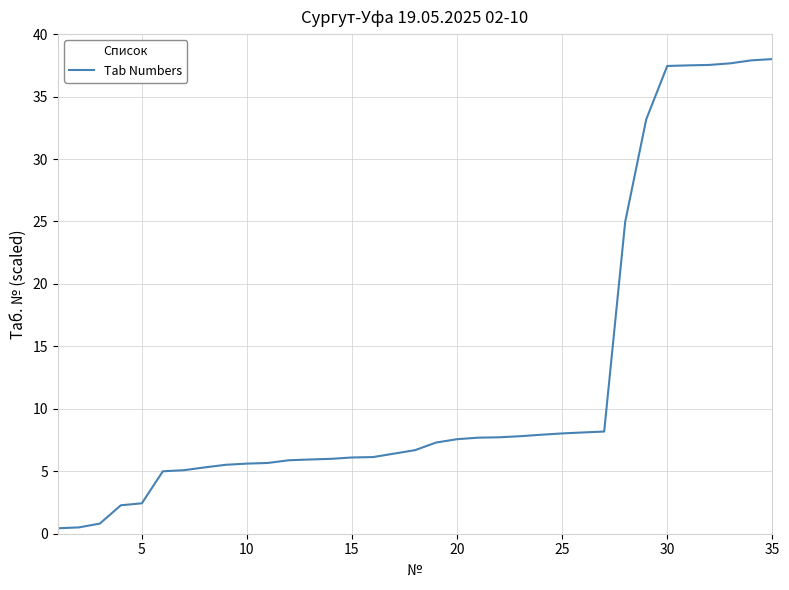

What is the difference between the maximum and minimum values?

37.6